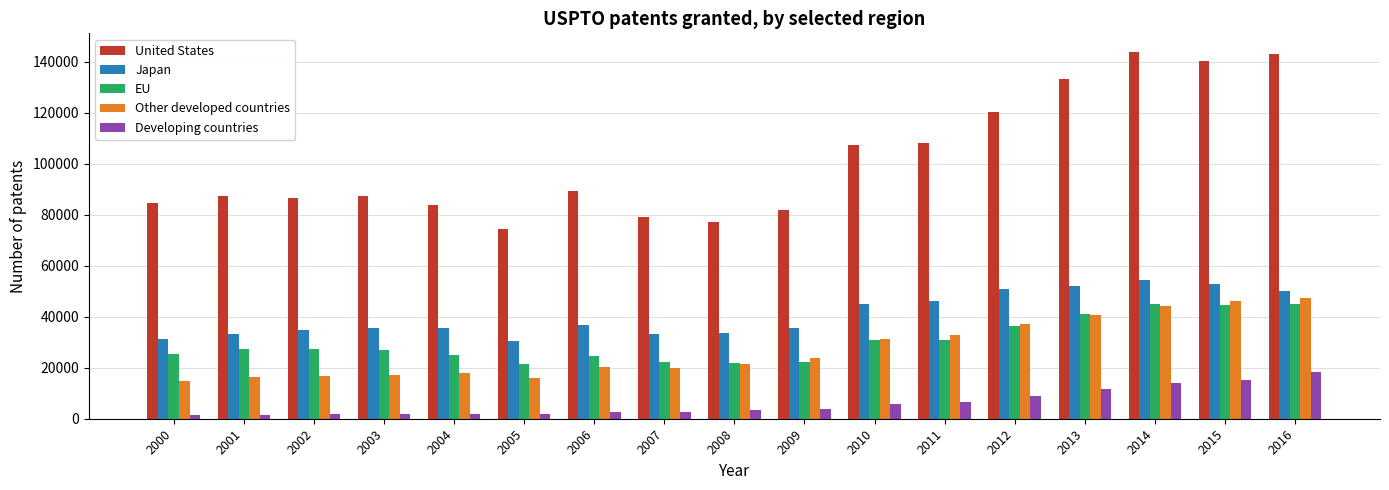

What are all the series names shown in the legend?

United States, Japan, EU, Other developed countries, Developing countries